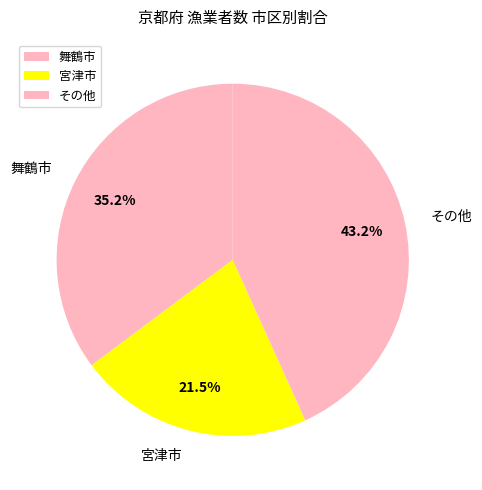

Which has a higher value, 宮津市 or 舞鶴市?

舞鶴市